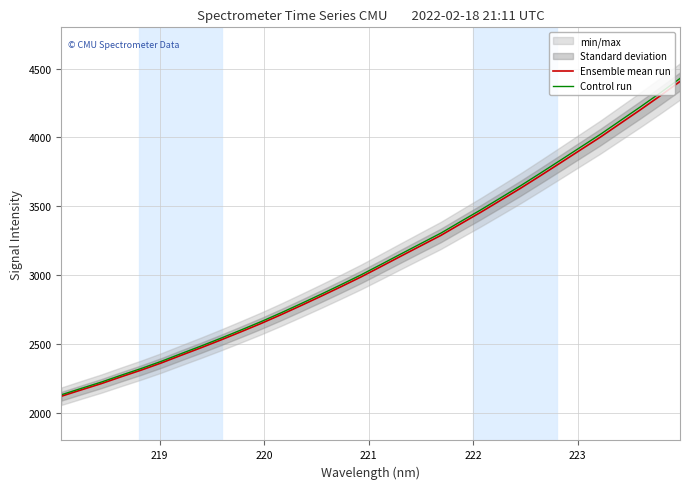

How many categories are shown in the chart?

32